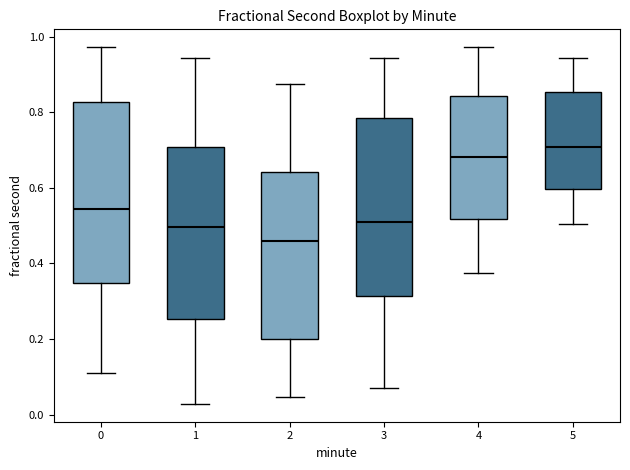

Where is the upper edge of the box at x = 4 on the y-axis? The values are not printed on the chart, so give them approximately, as read against the axis.

0.84